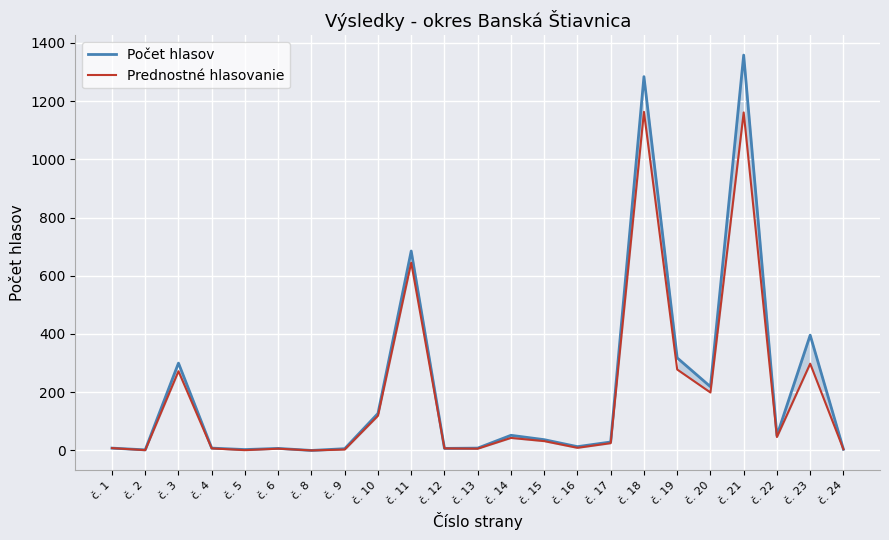

True or false: Prednostné hlasovanie and Počet hlasov cross at least once.

False